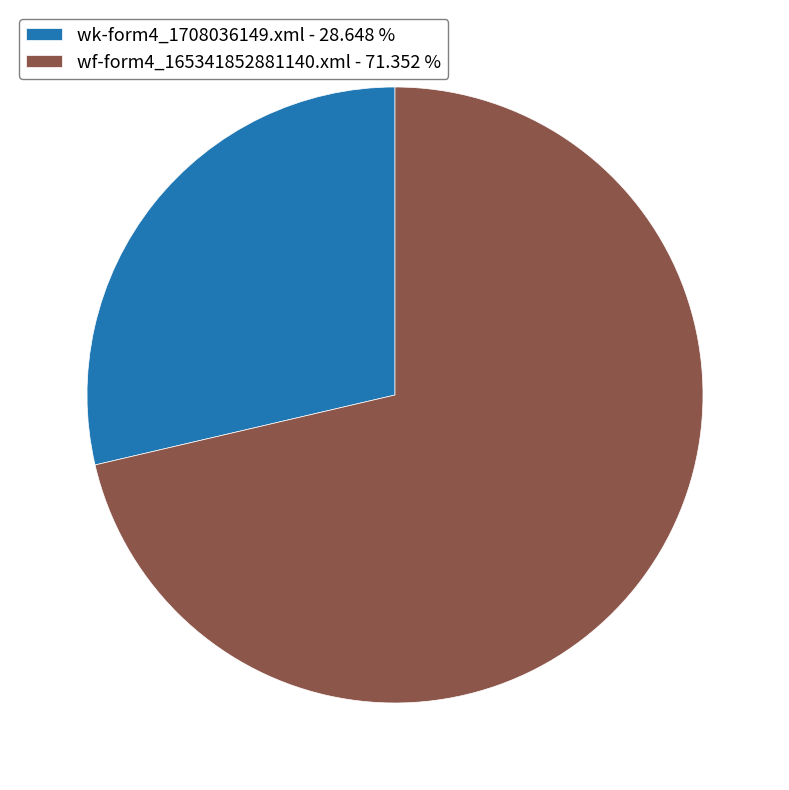

Which category has the smallest portion of the pie?

wk-form4_1708036149.xml